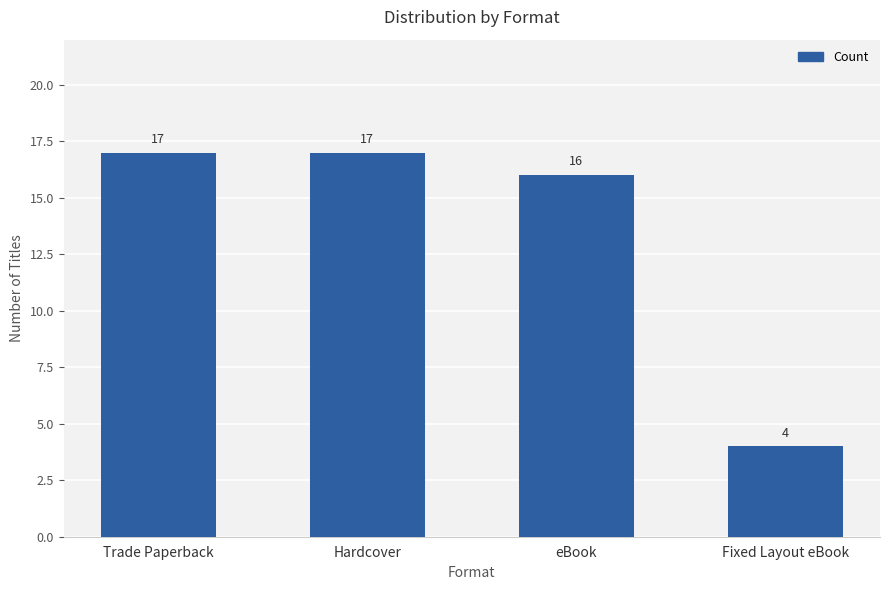

Count the number of categories in the chart.

4